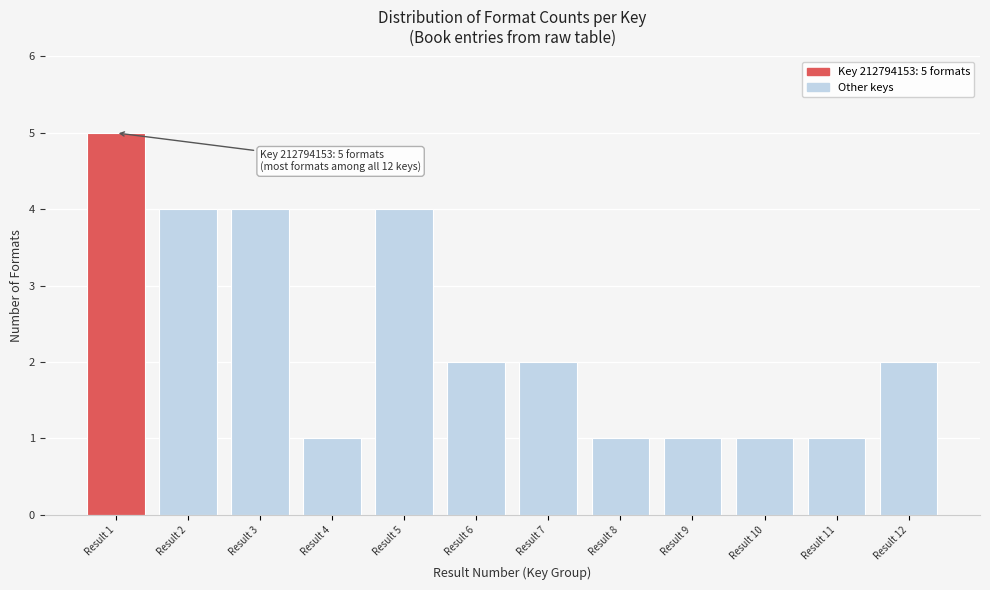

Reading right to left, extract all data points from this chart.

2	1	1	1	1	2	2	4	1	4	4	5